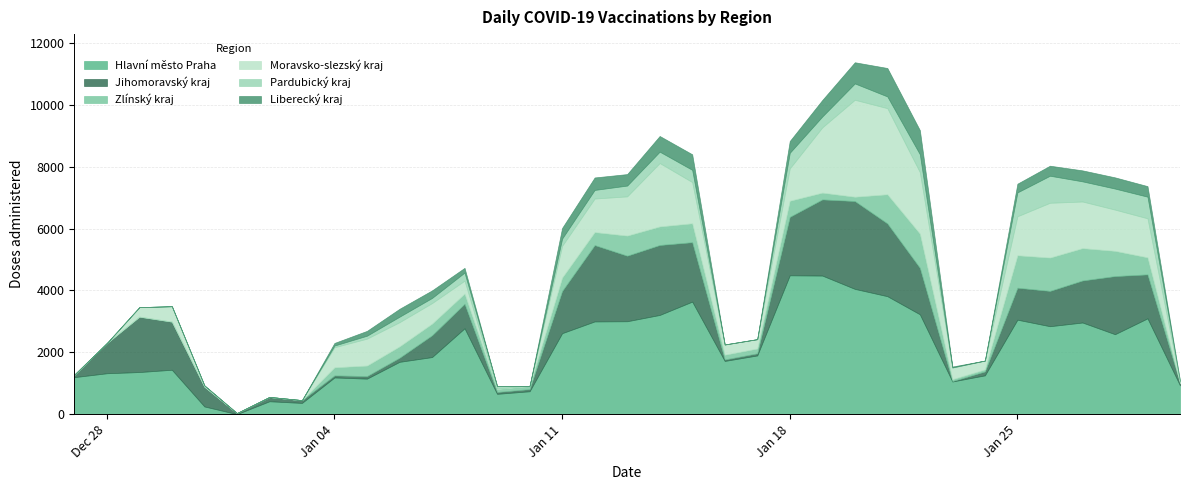

At which category does Pardubický kraj reach its first local valley?

07.01.2021